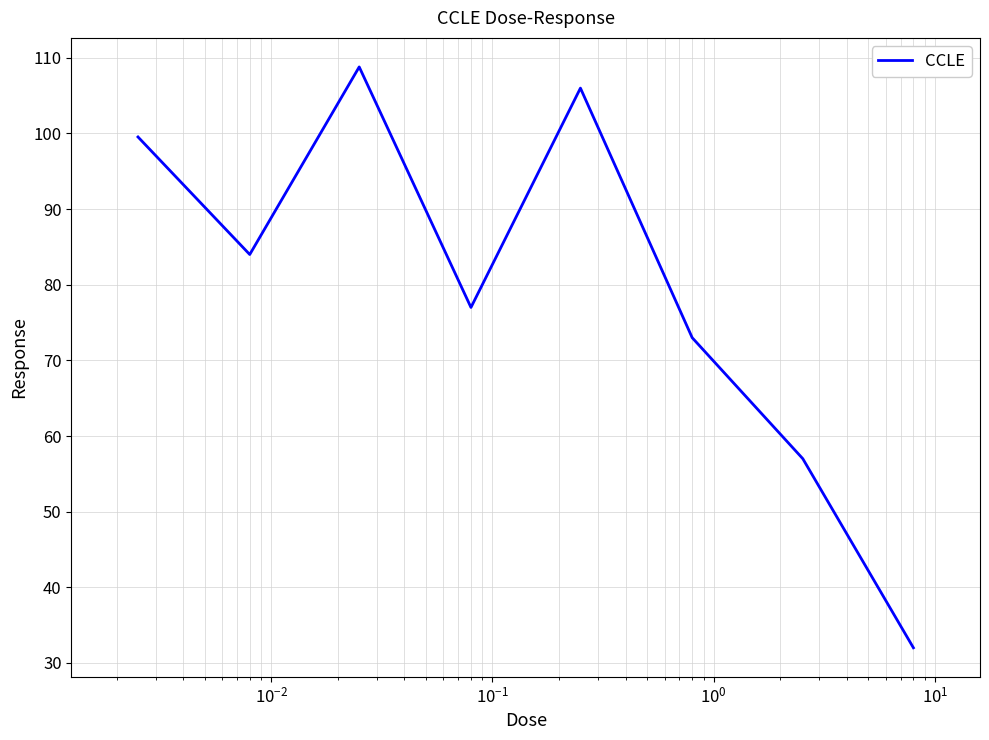

True or false: there are more than 0 points higher than both neighbors.

True